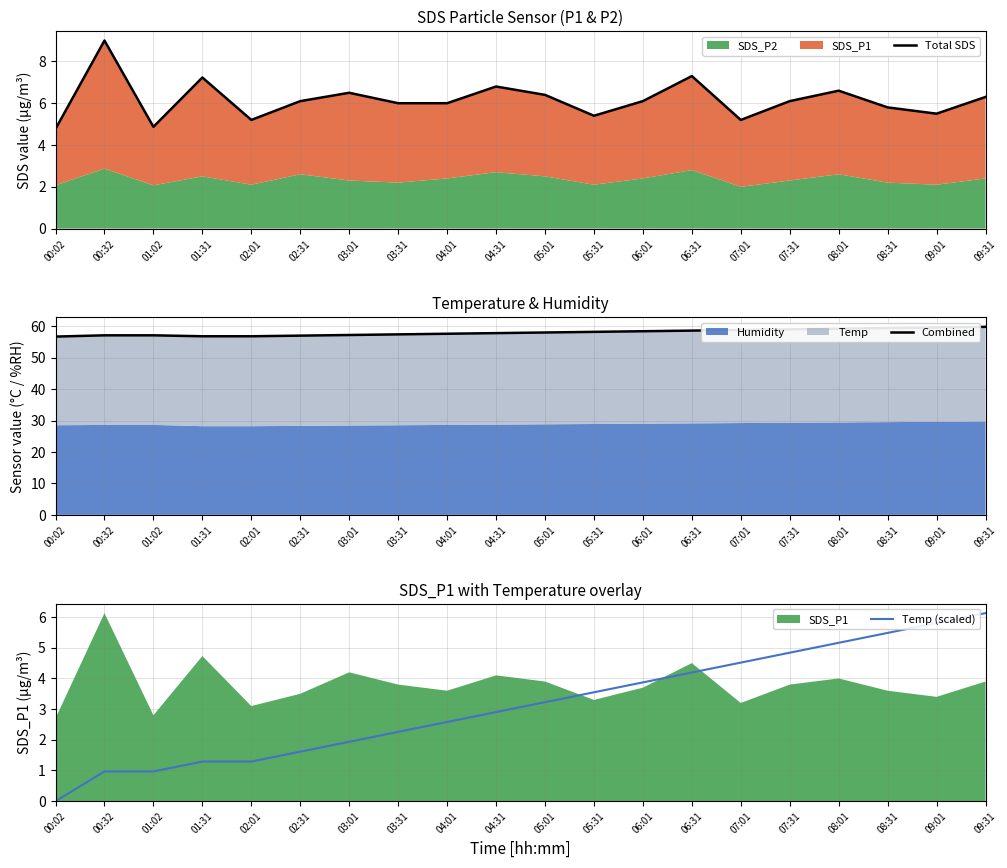

How many times do Temp (scaled) and Total SDS cross each other?

2